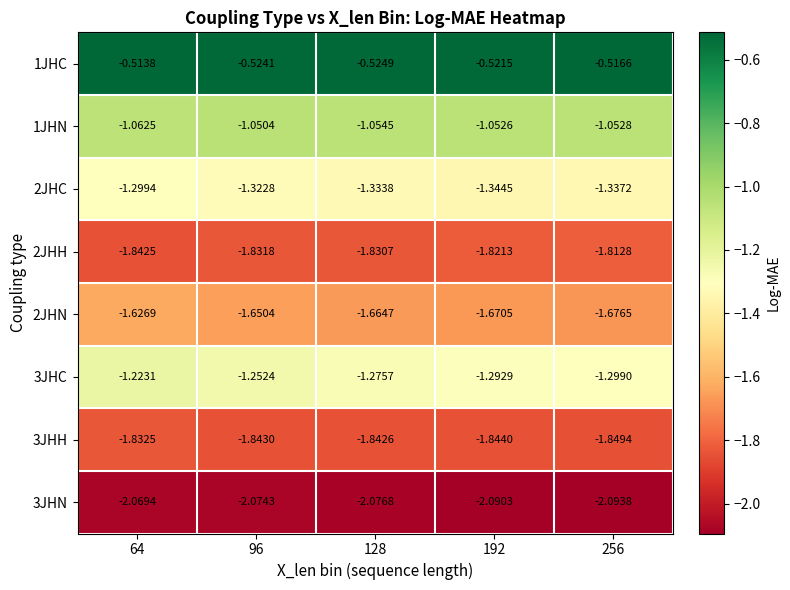

Is the value of 3JHN at 64 greater than the value of 3JHC at 96?

No